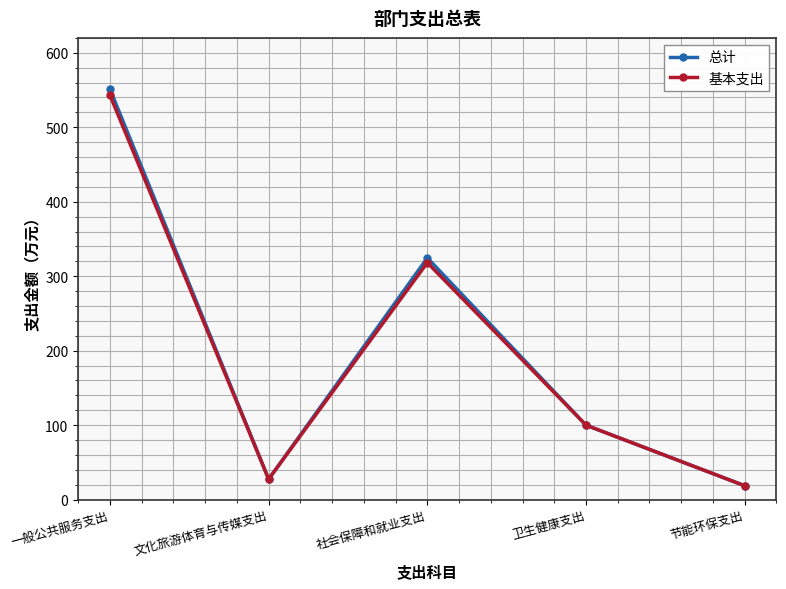

Is the value of 总计 at 社会保障和就业支出 greater than the value of 基本支出 at 节能环保支出?

Yes